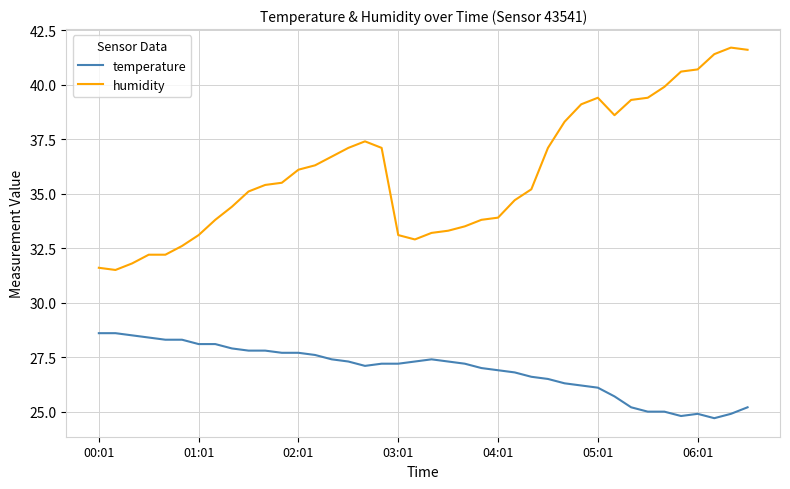

True or false: humidity and temperature intersect in this chart.

False